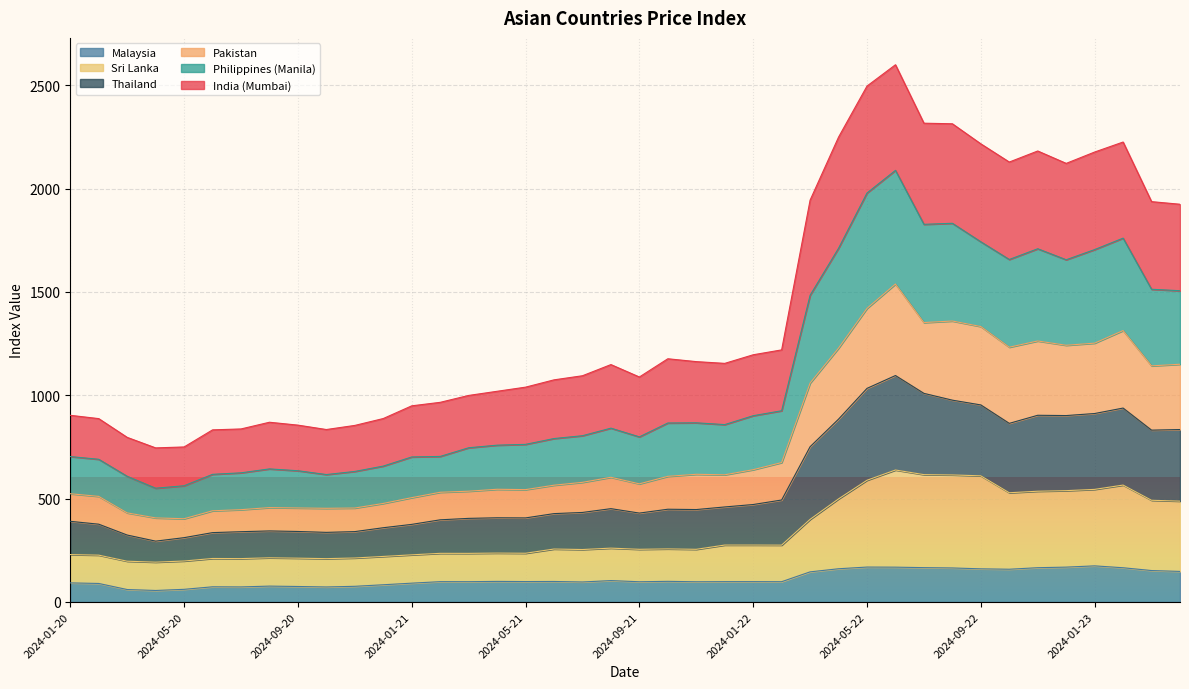

Where is the first local minimum for Malaysia?

2024-04-20